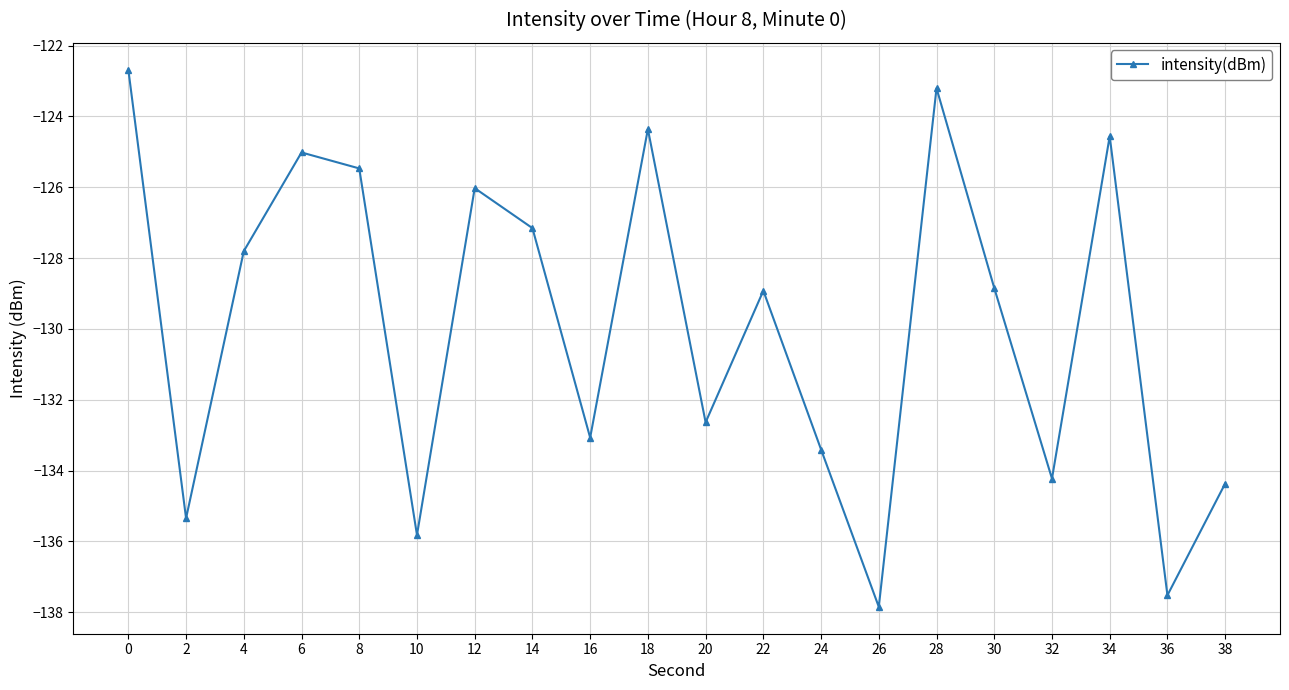

What is the change in value from 36 to 38?

+3.2